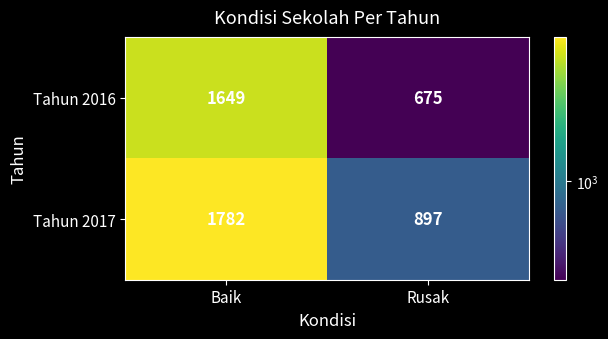

Count the number of categories in the chart.

2